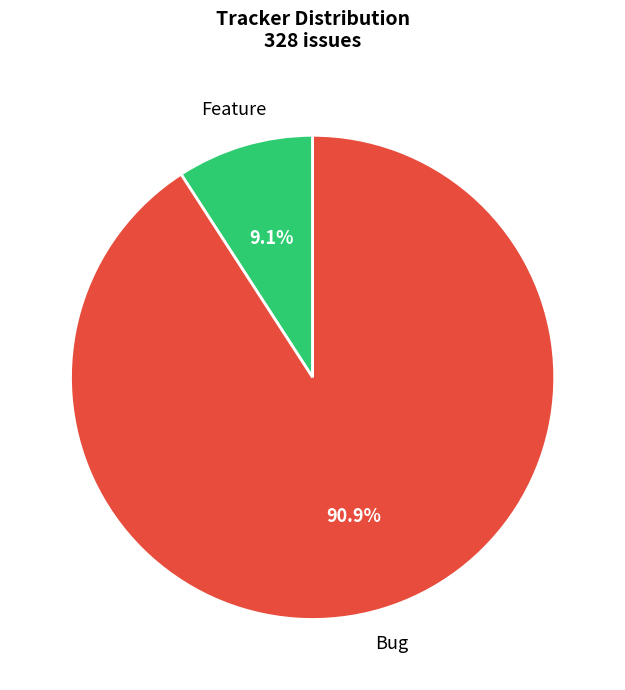

Is there any slice that represents more than half of the pie?

Yes